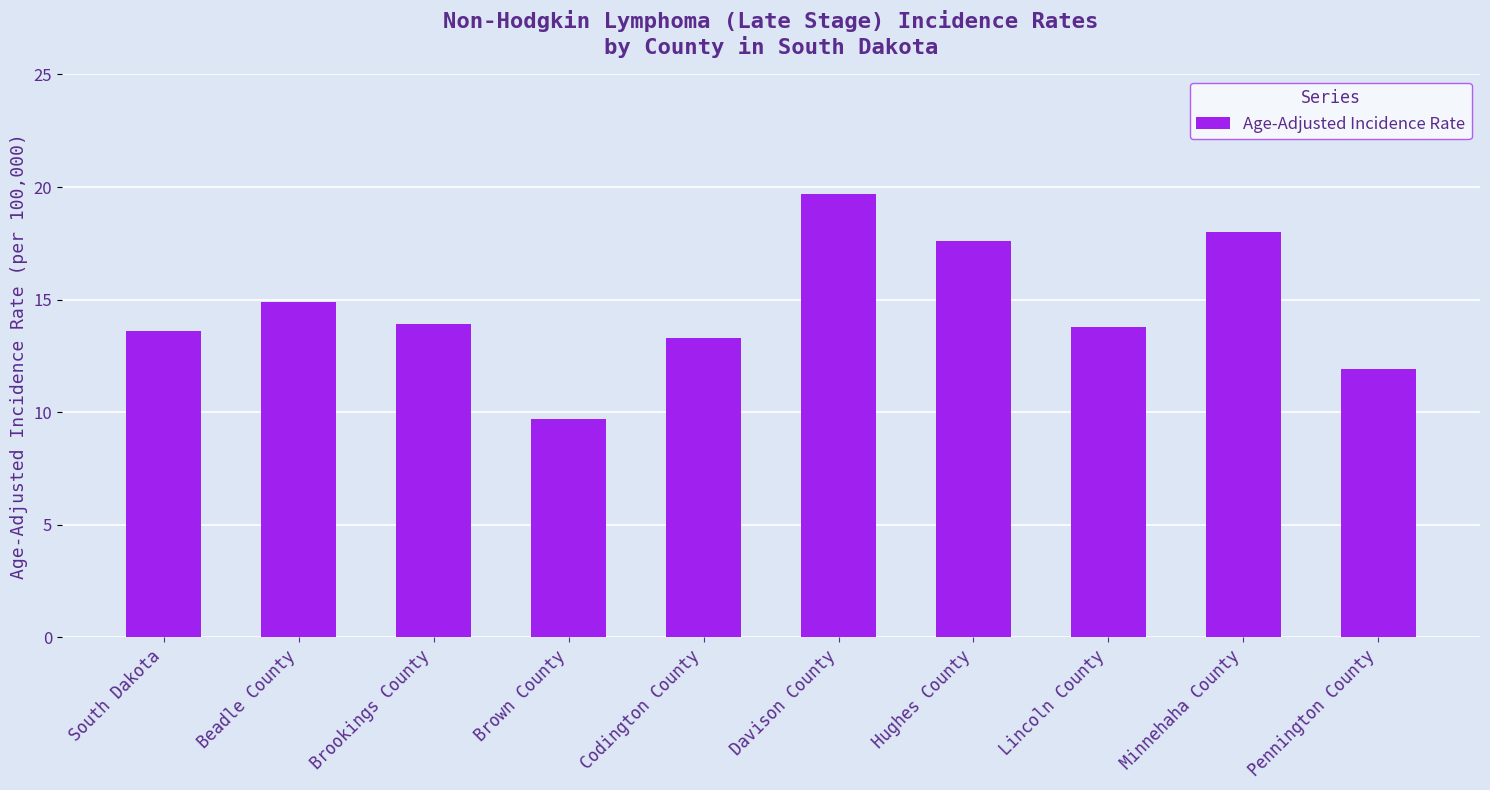

What is the sum of the values at Beadle County and Lincoln County?

28.7